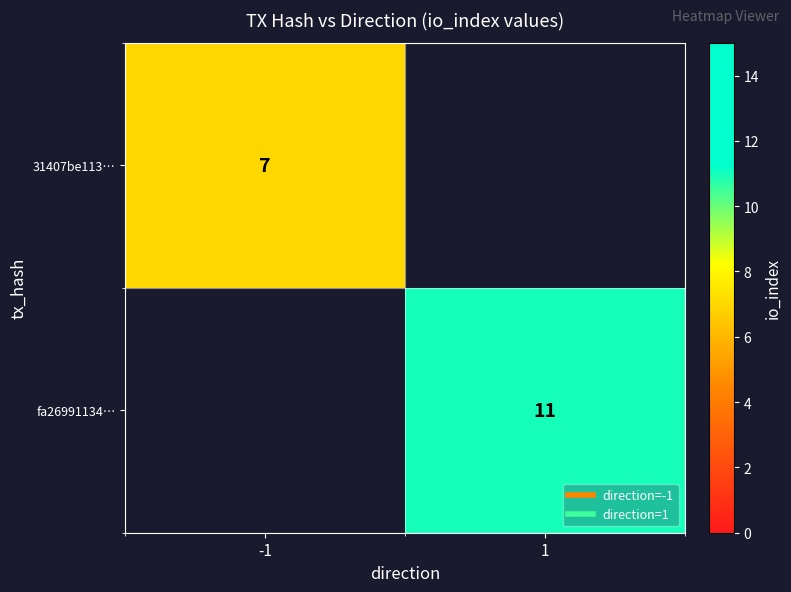

How many distinct data groups are displayed?

2